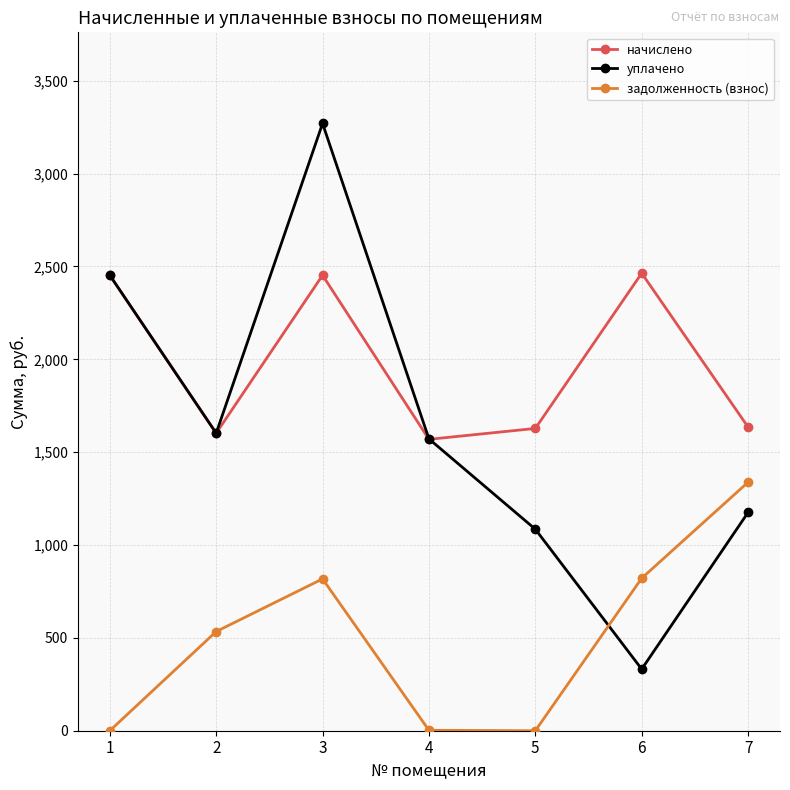

What is the value of the начислено point at the 2nd from the left?

1602.0